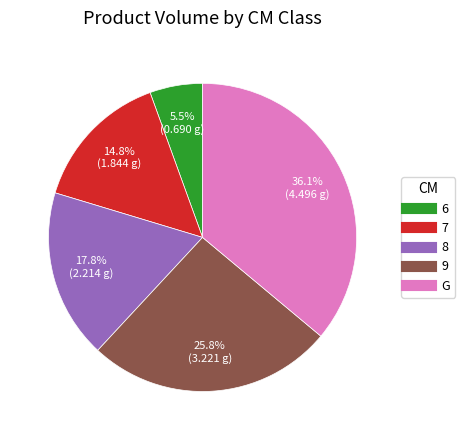

To the nearest percent, what is the difference between the largest and smallest slice percentages?

31%